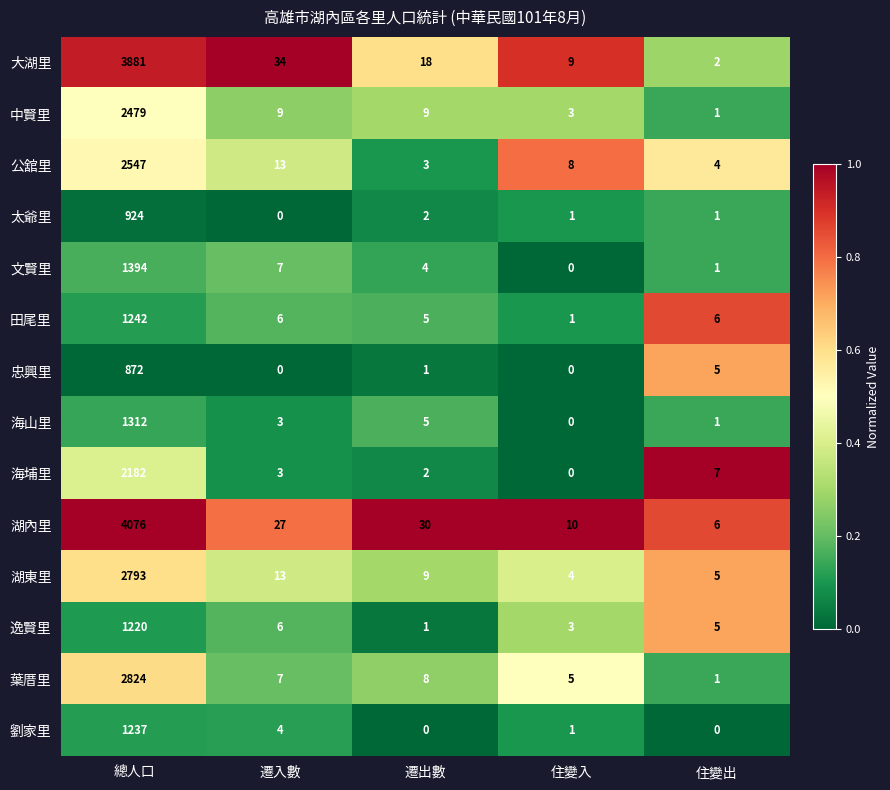

The value of 忠興里 at 住變入 is 0. True or false?

True